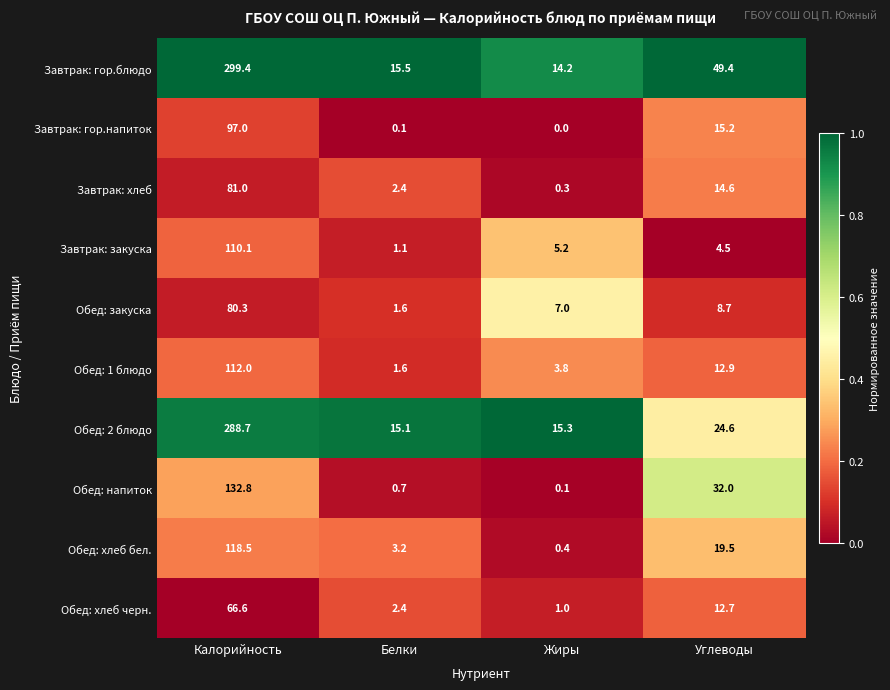

What is the difference between the maximum and minimum values in the Обед: 2 блюдо series?

273.6